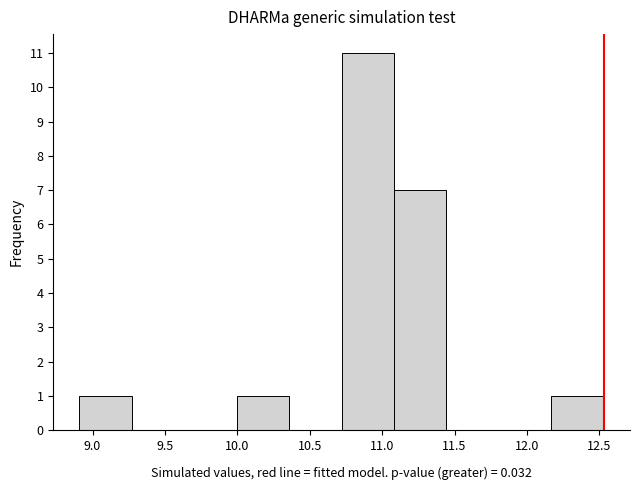

Reading left to right, list every bar in this chart as the range it spans on the x-axis followed by its height. Neither the bar edges nor the heights are printed on the chart, so give them approximately, as read against the axes.

8.90 to 9.25: 1
9.25 to 9.65: 0
9.65 to 10.00: 0
10.00 to 10.35: 1
10.35 to 10.70: 0
10.70 to 11.10: 11
11.10 to 11.45: 7
11.45 to 11.80: 0
11.80 to 12.15: 0
12.15 to 12.55: 1